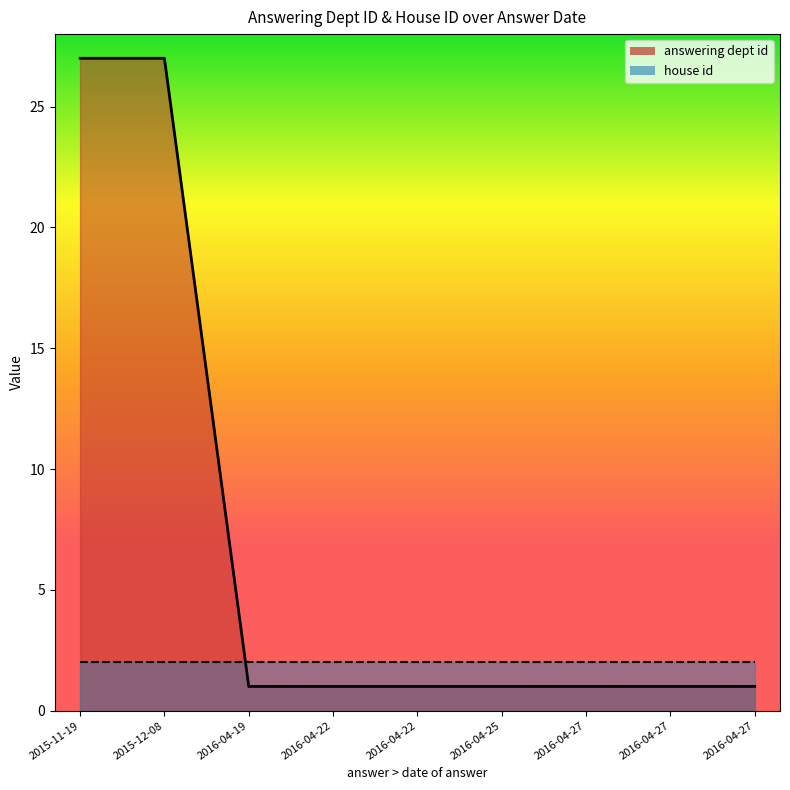

True or false: answering dept id has a value of 27 at 2015-12-08.

True